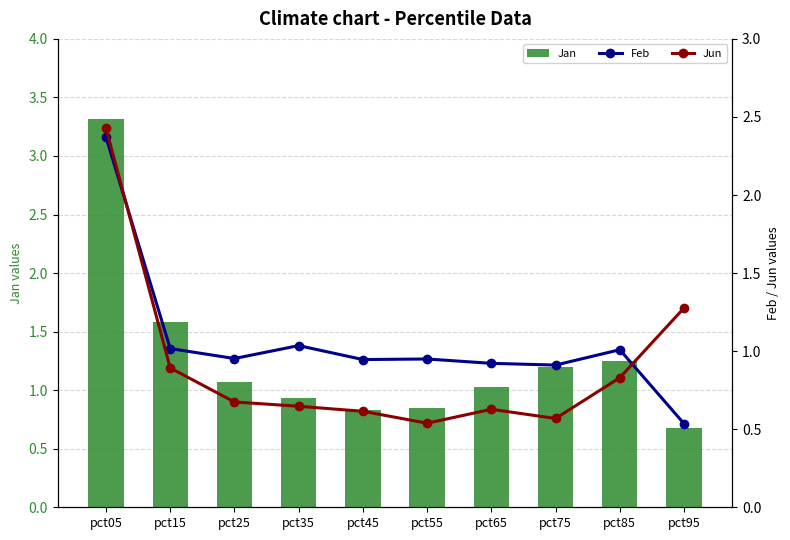

At which label is Jan closest to 1?

pct65